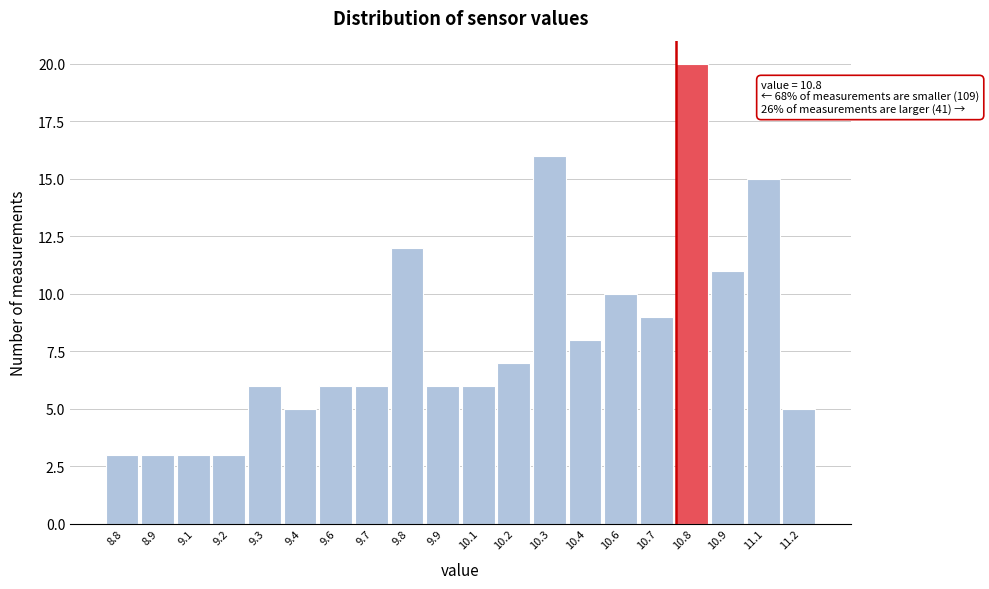

Reading right to left, extract all data points from this chart.

11.2=5	11.1=15	10.9=11	10.8=20	10.7=9	10.6=10	10.4=8	10.3=16	10.2=7	10.1=6	9.9=6	9.8=12	9.7=6	9.6=6	9.4=5	9.3=6	9.2=3	9.1=3	8.9=3	8.8=3